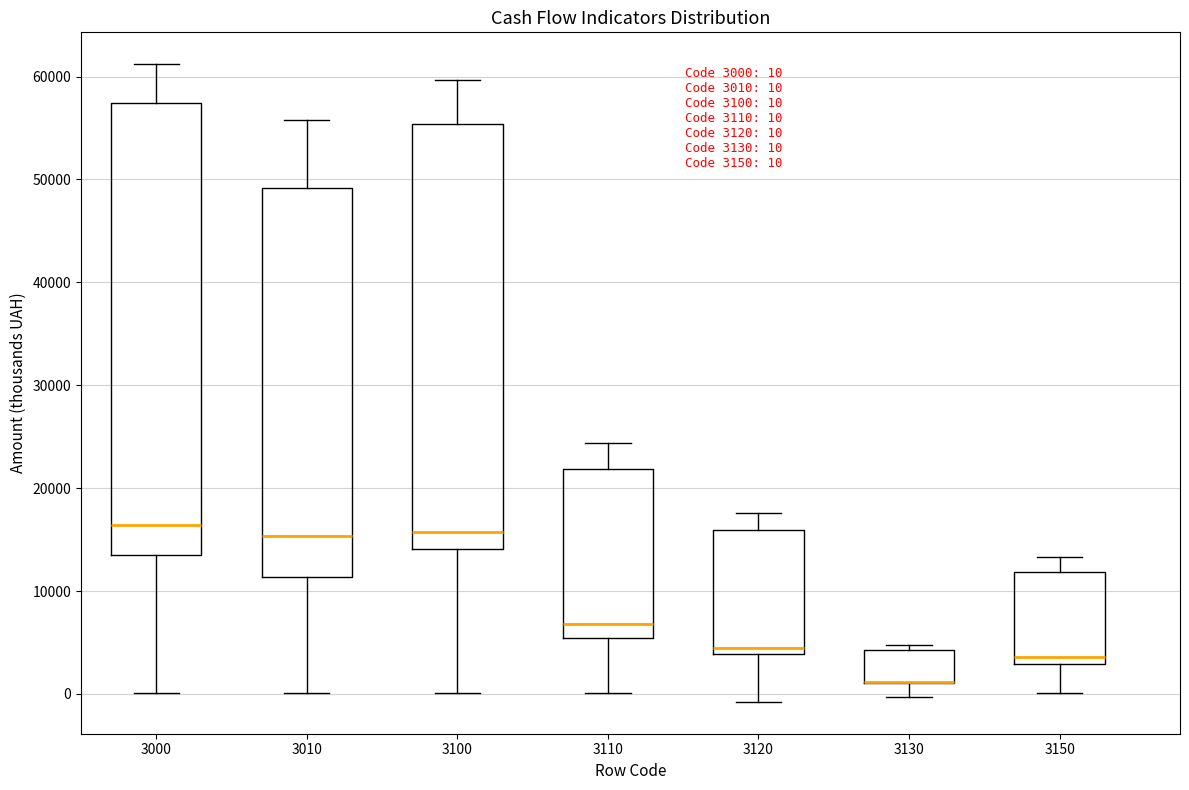

Comparing the boxes themselves (not the whiskers), which one is the tallest?

3000